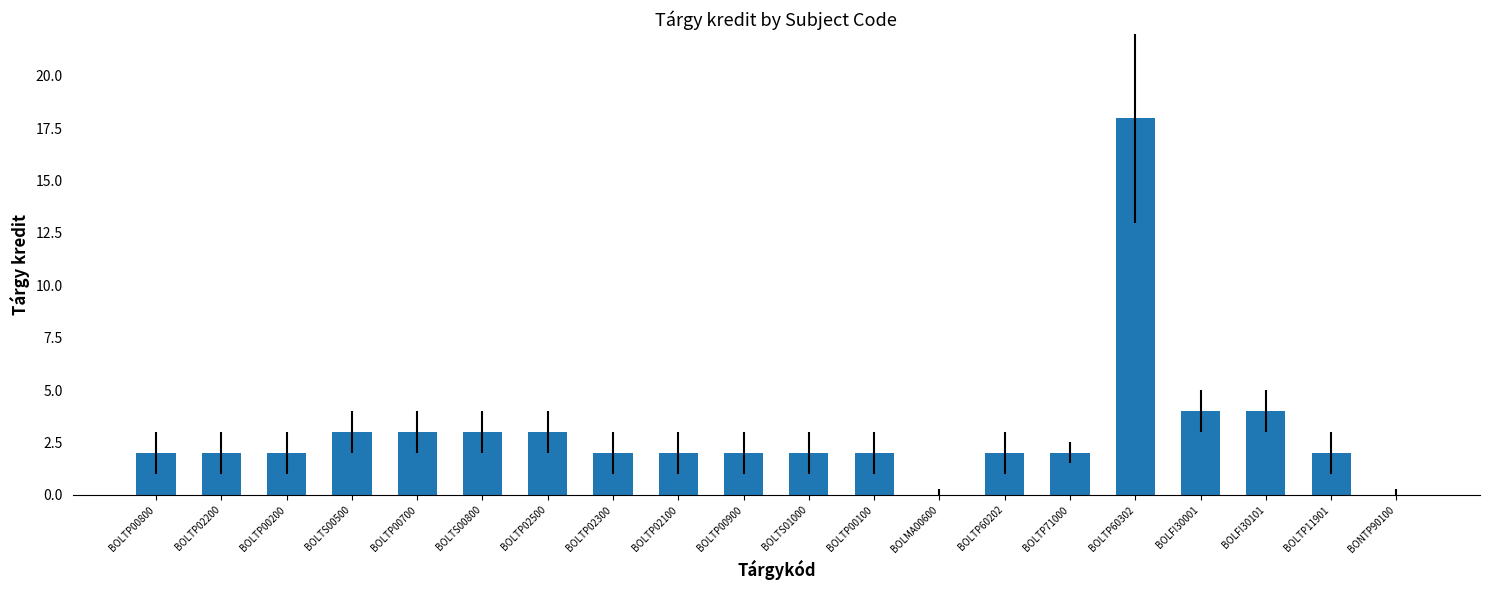

What is the sum of all values?

60